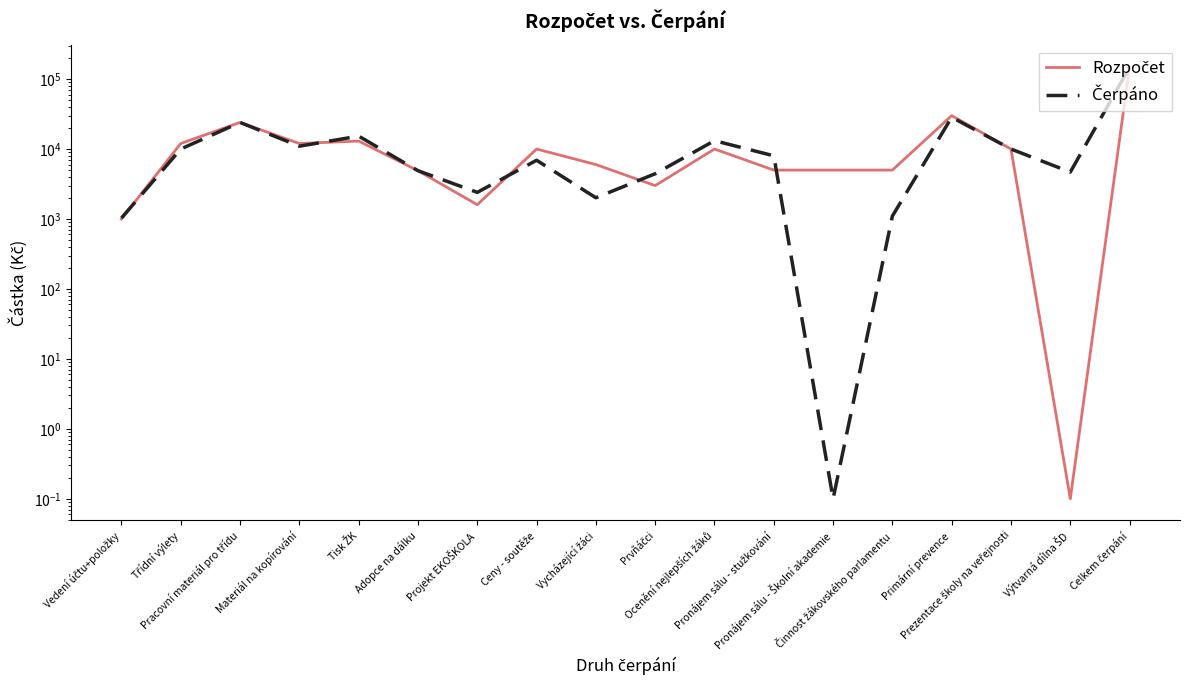

Rank the series by their average value, from lowest to highest.

Čerpáno, Rozpočet